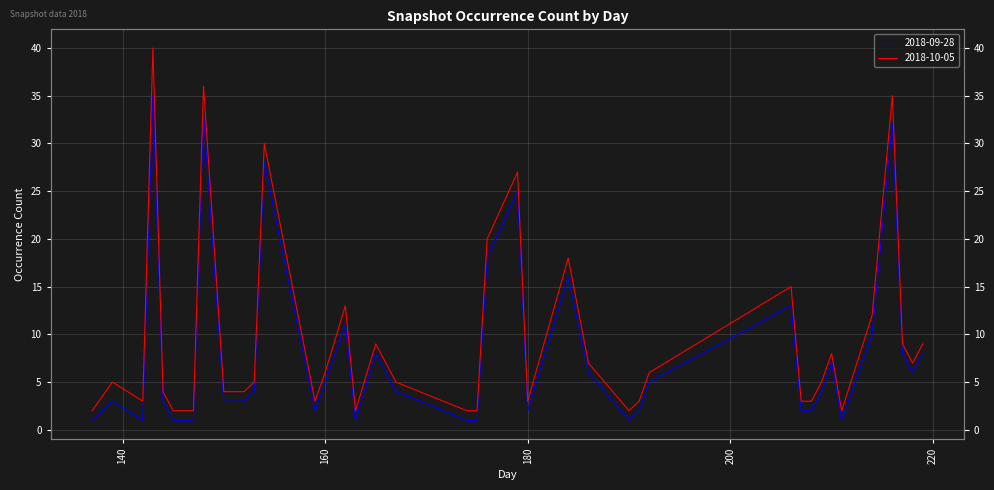

What is the value of the 2018-10-05 point at the 19th from the left?

5